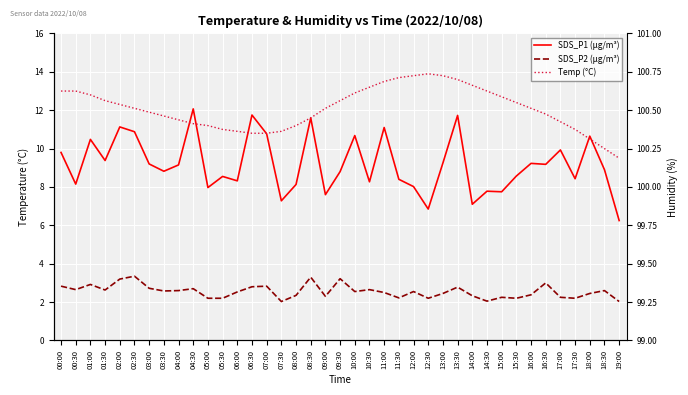

At which category does the chart reach its peak across all series?

12:30